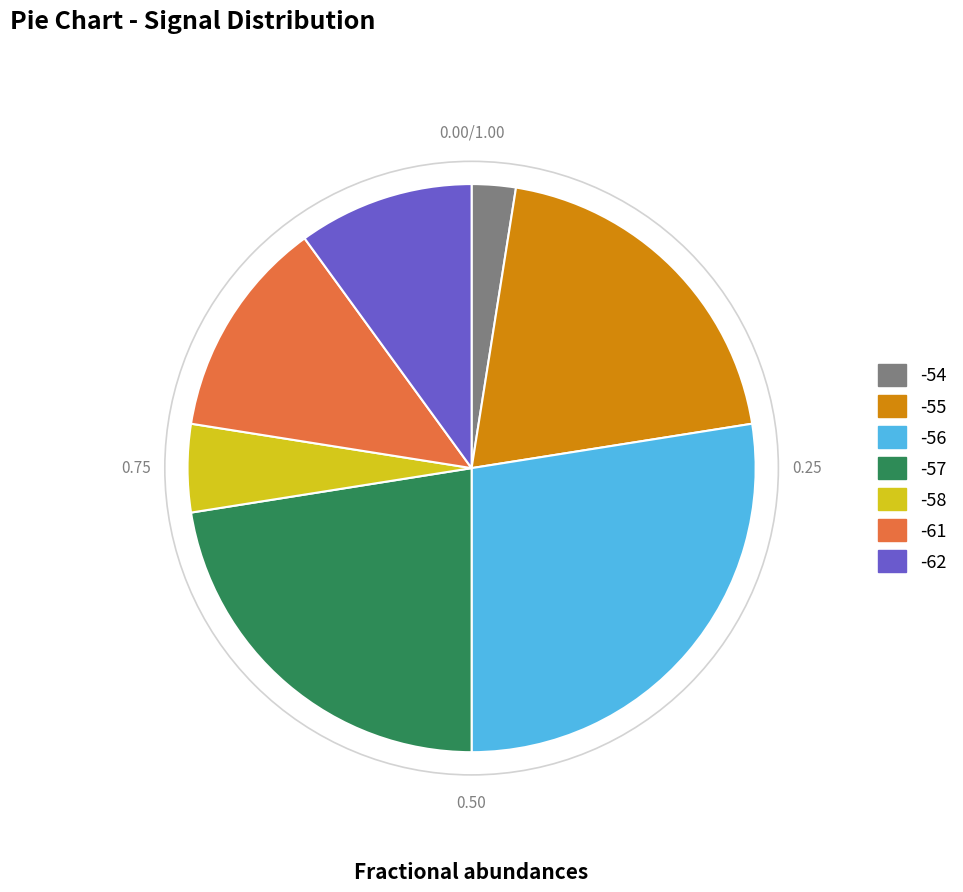

How many slices are in this pie chart?

7